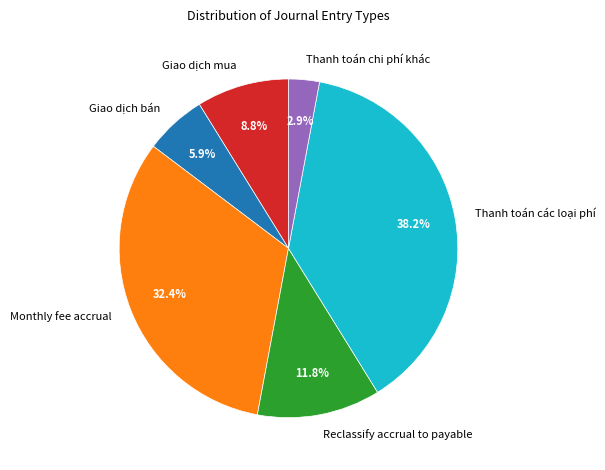

To the nearest percent, what is the difference between the largest and smallest slice percentages?

35%